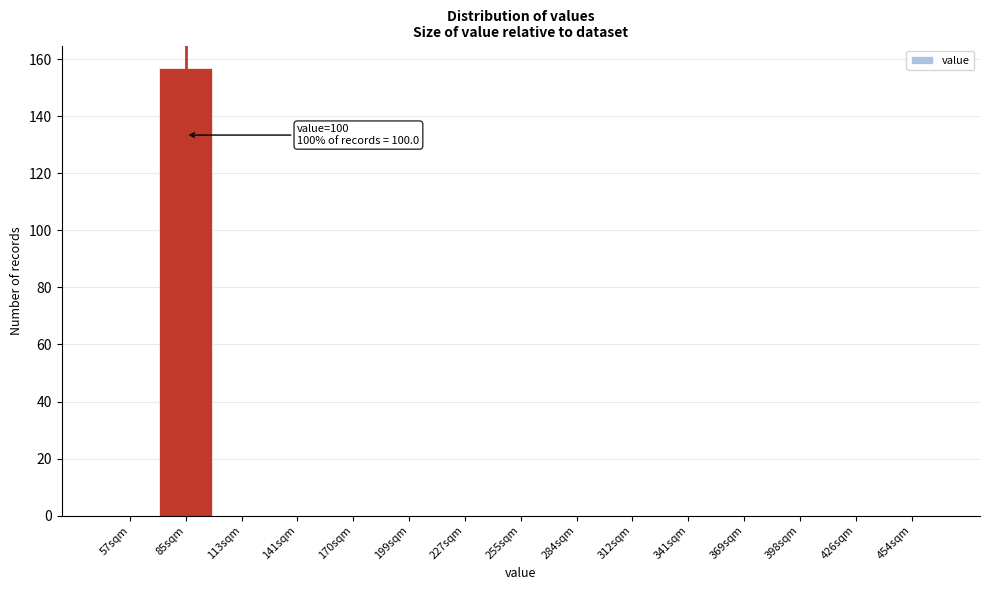

Reading left to right, transcribe all the data shown in this chart.

57sqm=0	85sqm=157	113sqm=0	141sqm=0	170sqm=0	199sqm=0	227sqm=0	255sqm=0	284sqm=0	312sqm=0	341sqm=0	369sqm=0	398sqm=0	426sqm=0	454sqm=0